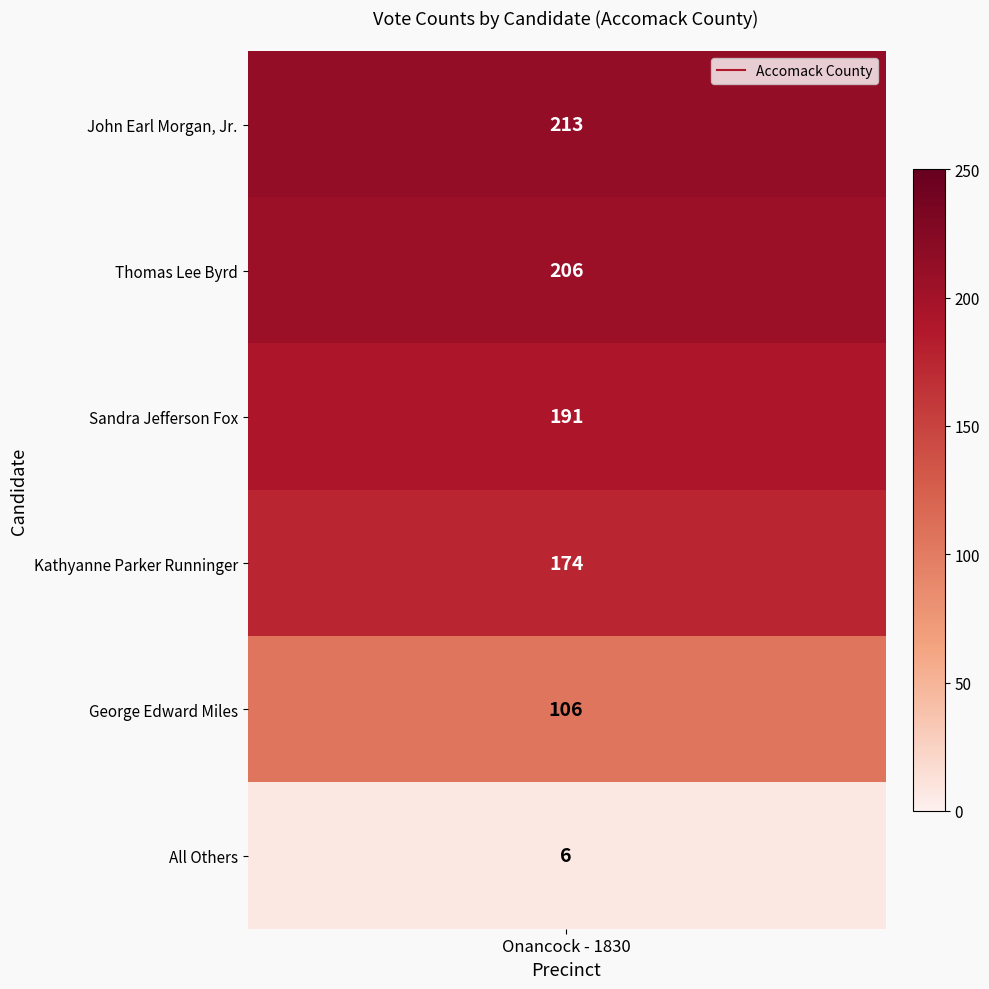

What is the difference between the maximum and minimum values?

207